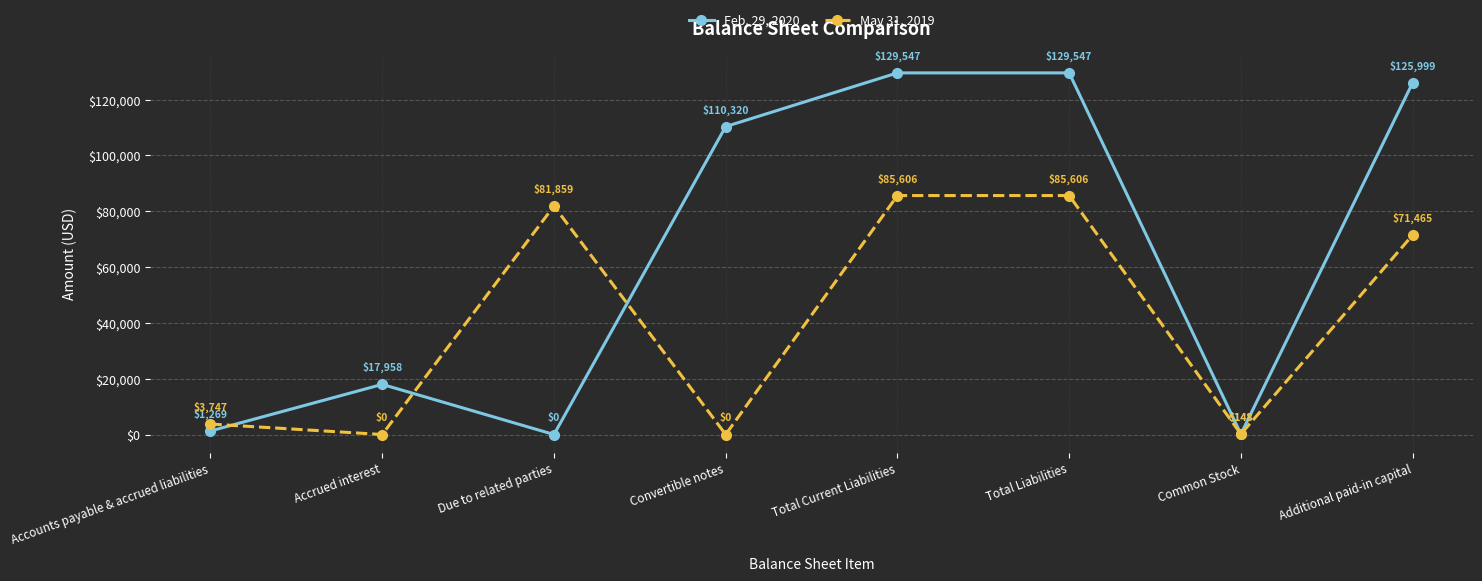

True or false: May 31, 2019 has a value of 54179 at Accrued interest.

False